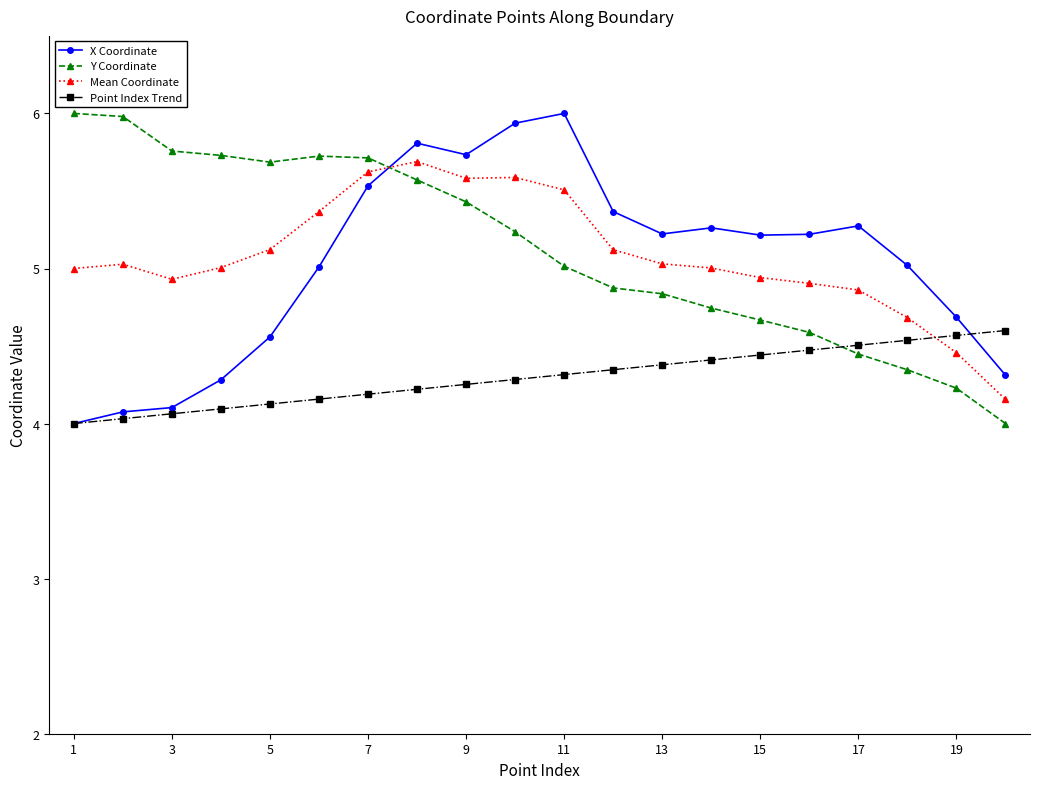

Which series has the largest total across all categories?

Y Coordinate